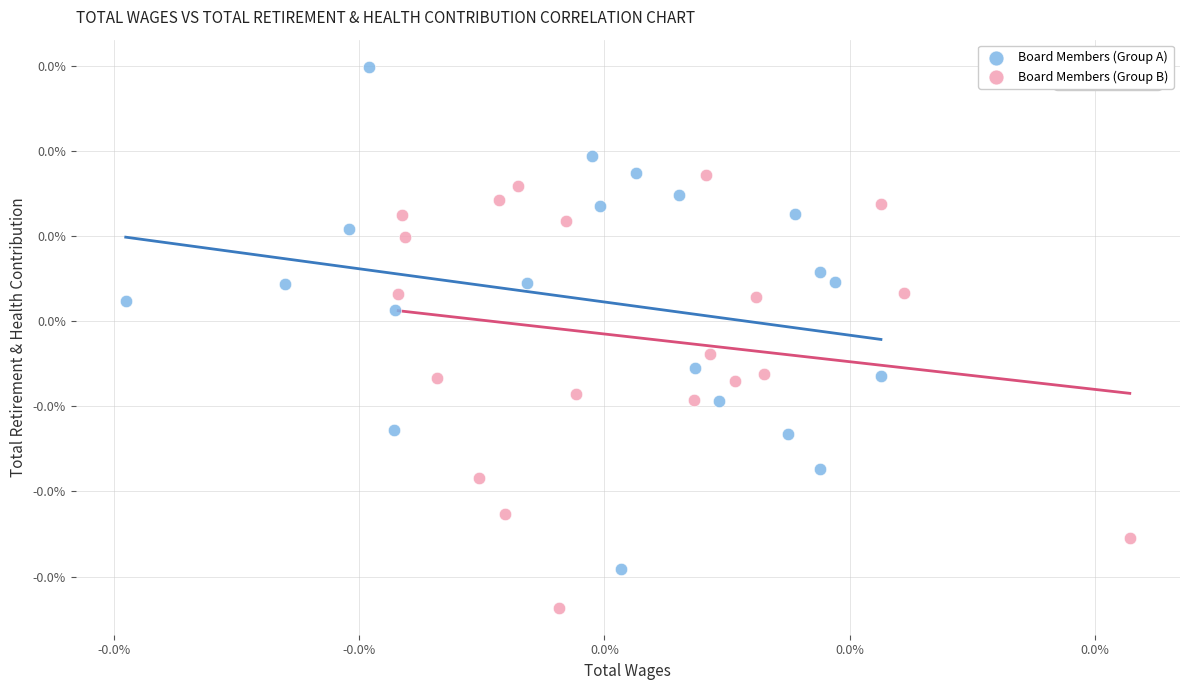

What are all the series names shown in the legend?

Board Members (Group A), Board Members (Group B)